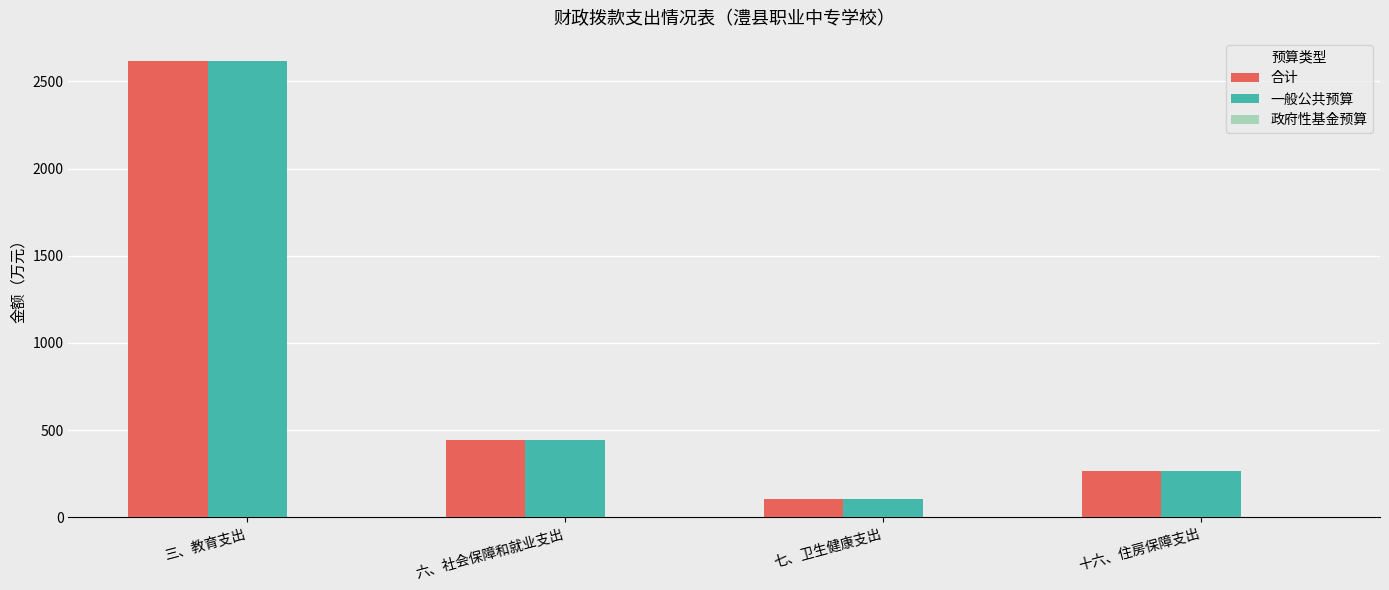

What is the difference between the maximum and second lowest values in the 一般公共预算 series?

2353.1